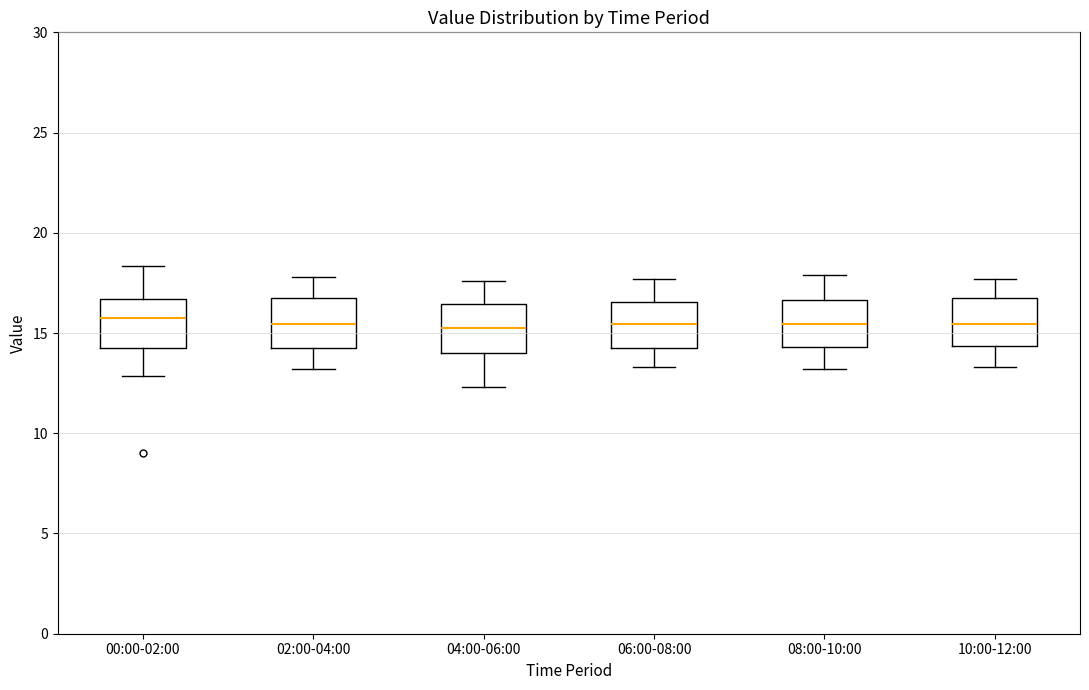

Reading left to right, read every box against the y-axis: the position of its median line, the range the box covers, and the ends of its whiskers. The values are not printed on the chart, so give them approximately, as read against the axis.

00:00-02:00: median 16.0, box 14.5 to 16.5, whiskers 13.0 to 18.5
02:00-04:00: median 15.5, box 14.5 to 16.5, whiskers 13.0 to 18.0
04:00-06:00: median 15.5, box 14.0 to 16.5, whiskers 12.5 to 17.5
06:00-08:00: median 15.5, box 14.5 to 16.5, whiskers 13.5 to 17.5
08:00-10:00: median 15.5, box 14.5 to 16.5, whiskers 13.0 to 18.0
10:00-12:00: median 15.5, box 14.5 to 16.5, whiskers 13.5 to 17.5